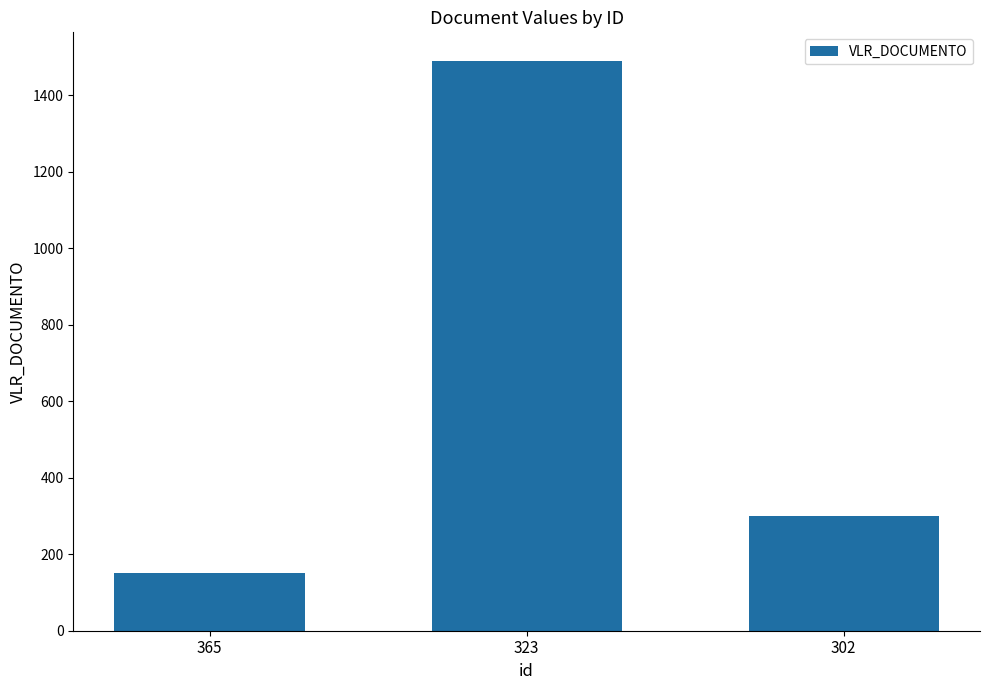

What value does the data have at 323, to the nearest 100?

1500